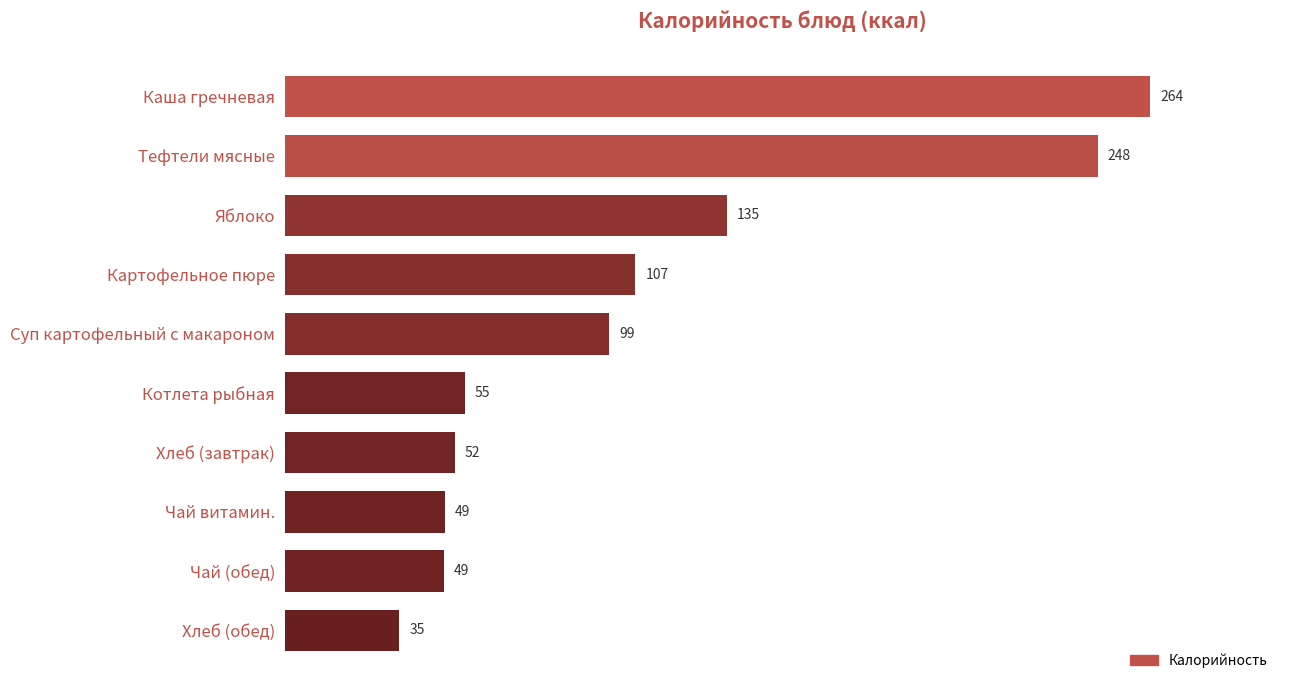

At which label is the value closest to 149?

Яблоко